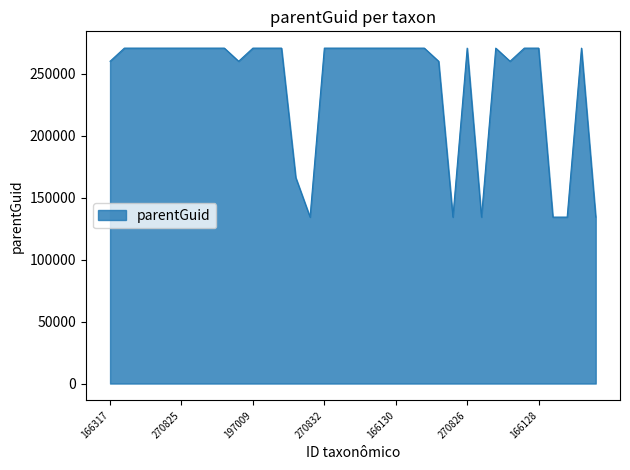

What is the difference between the maximum and minimum values?

136439